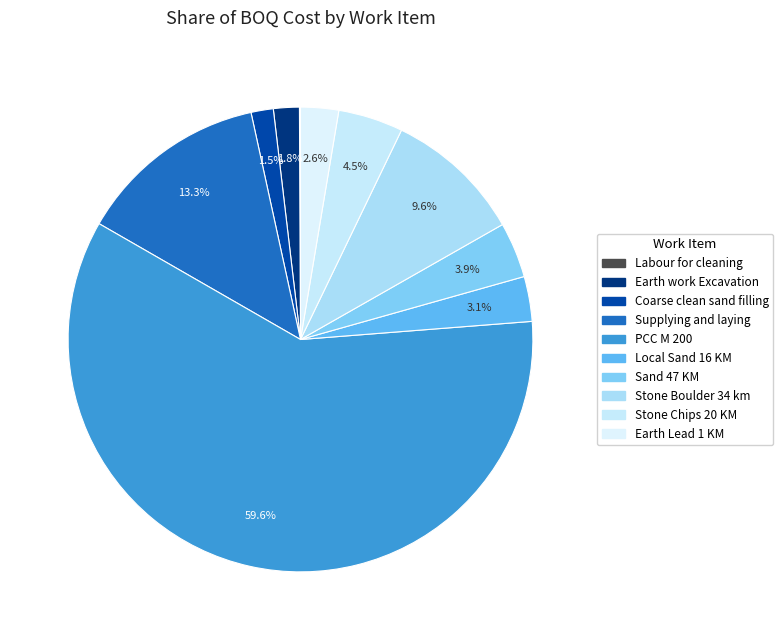

Which has a higher value, Earth work Excavation or Stone Chips 20 KM?

Stone Chips 20 KM